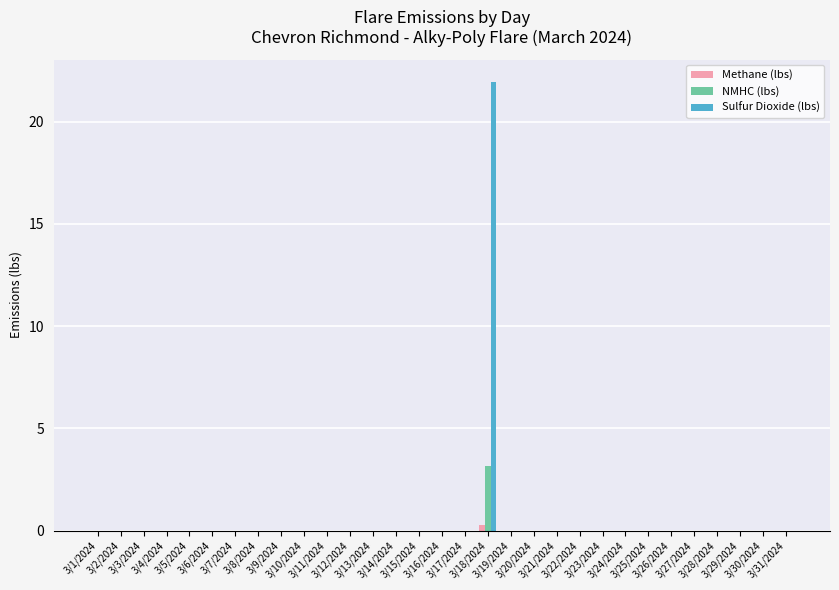

What are all the series names shown in the legend?

Methane (lbs), NMHC (lbs), Sulfur Dioxide (lbs)